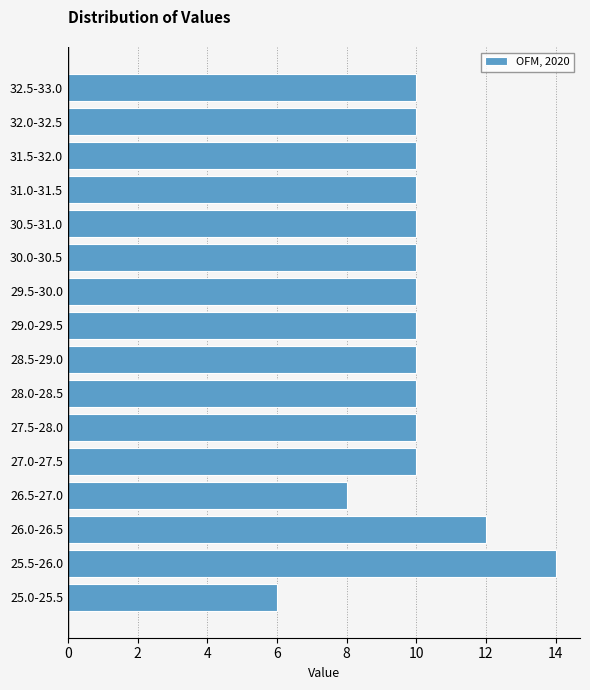

Reading bottom to top, list all the values displayed in this chart.

6	14	12	8	10	10	10	10	10	10	10	10	10	10	10	10